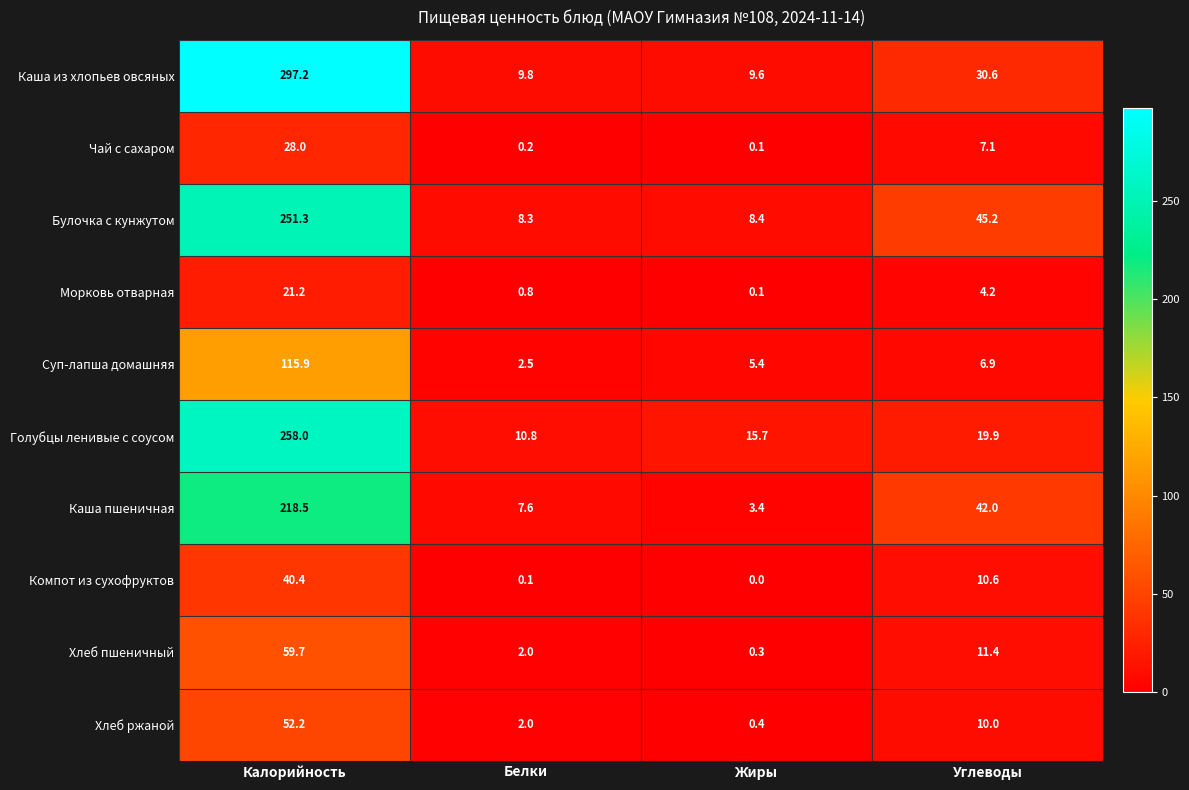

Rank the series by their maximum value, from highest to lowest.

Каша из хлопьев овсяных, Голубцы ленивые с соусом, Булочка с кунжутом, Каша пшеничная, Суп-лапша домашняя, Хлеб пшеничный, Хлеб ржаной, Компот из сухофруктов, Чай с сахаром, Морковь отварная